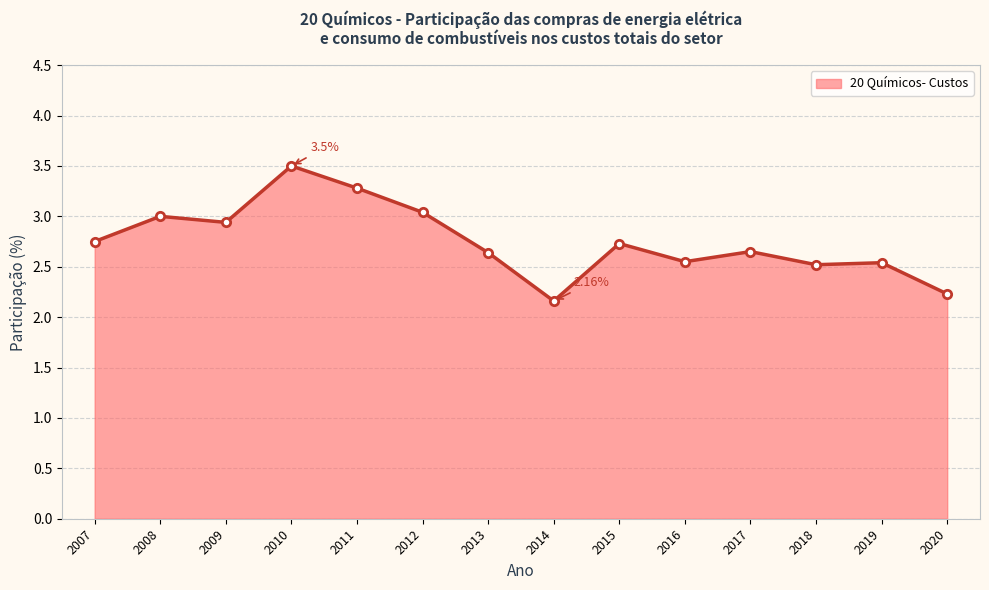

Between 2009 and 2013, which is larger?

2009